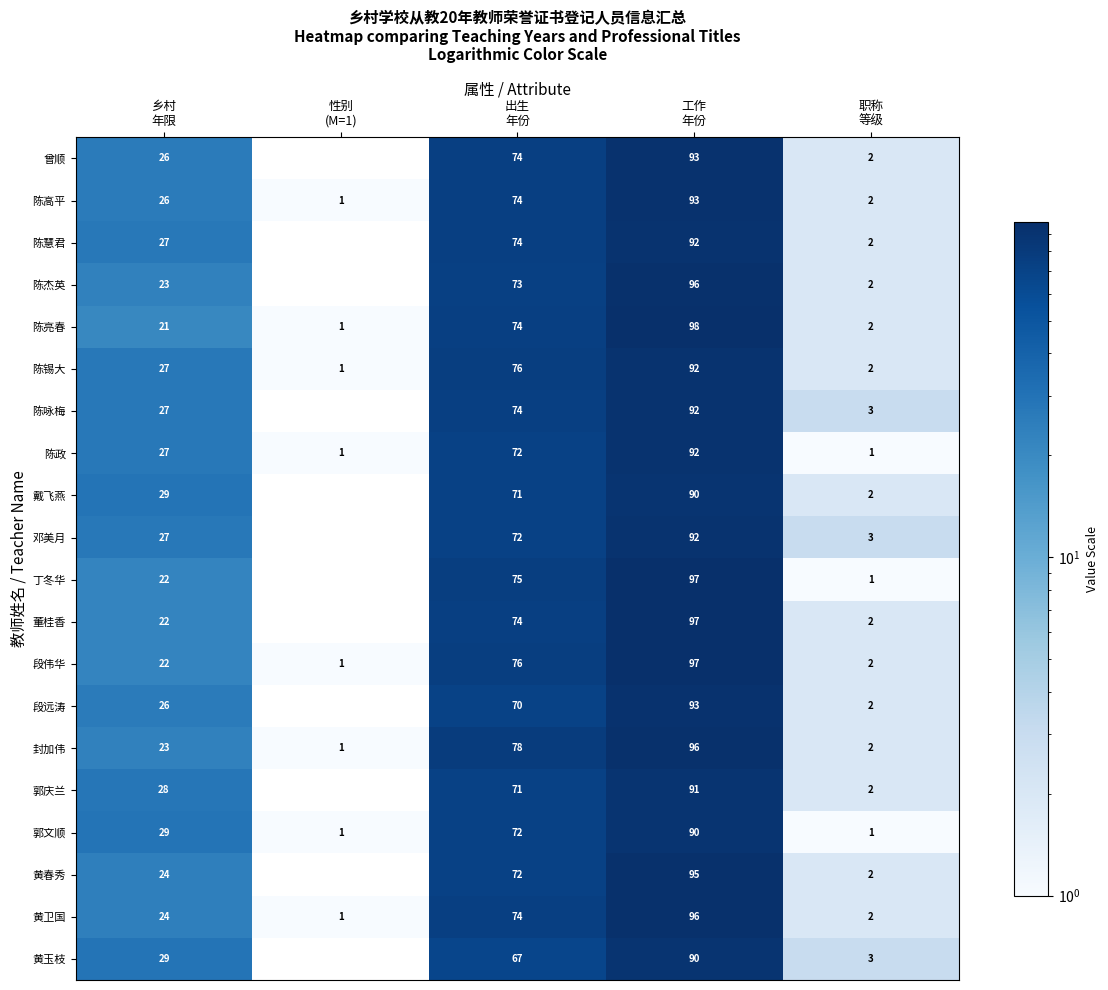

What is the difference between the maximum and minimum values in the 郭庆兰 series?

91